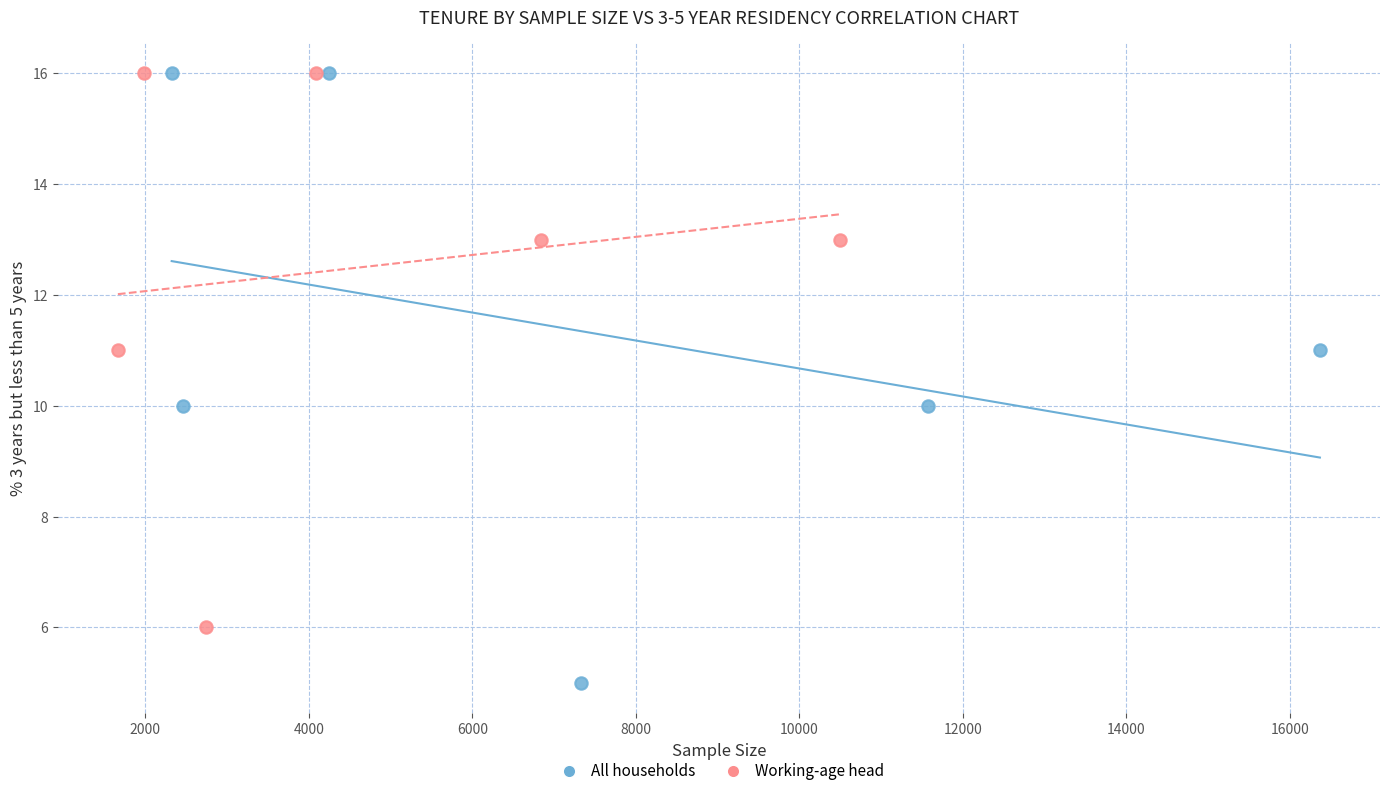

Which series has the widest spread of Y values?

All households